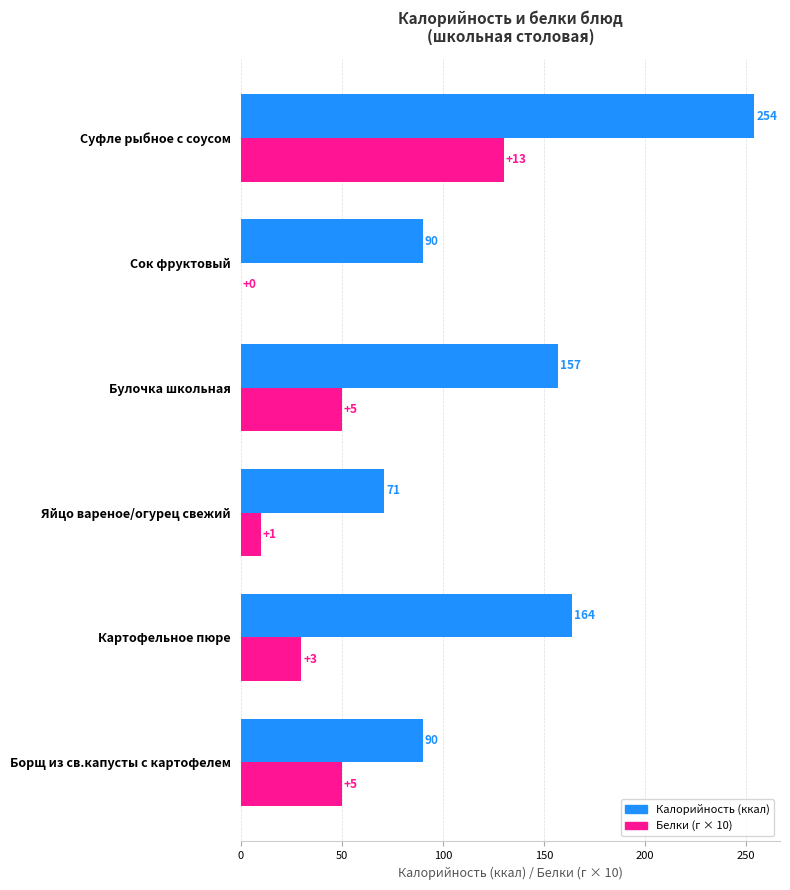

What is the total value across all series at Картофельное пюре?

194